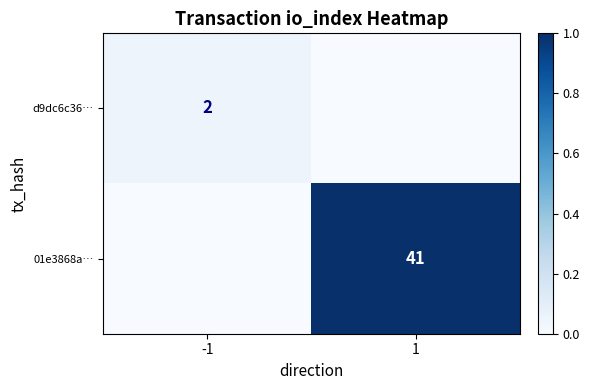

Is it true that d9dc6c36… equals 3 at -1?

False